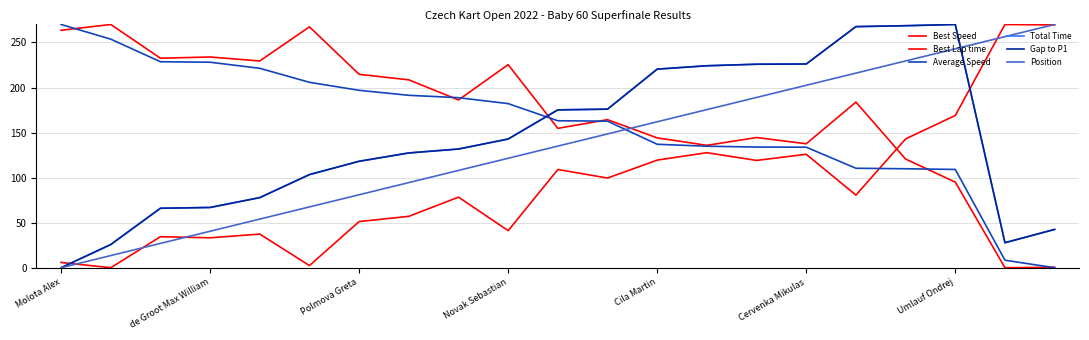

Which series has the widest spread of values?

Best Speed